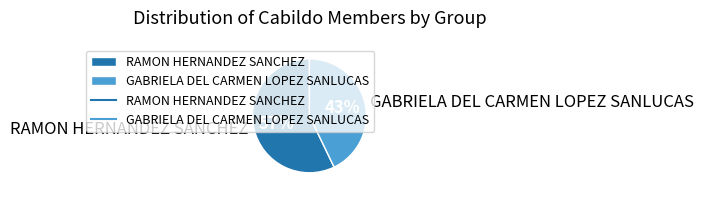

Count the number of slices in the pie.

2